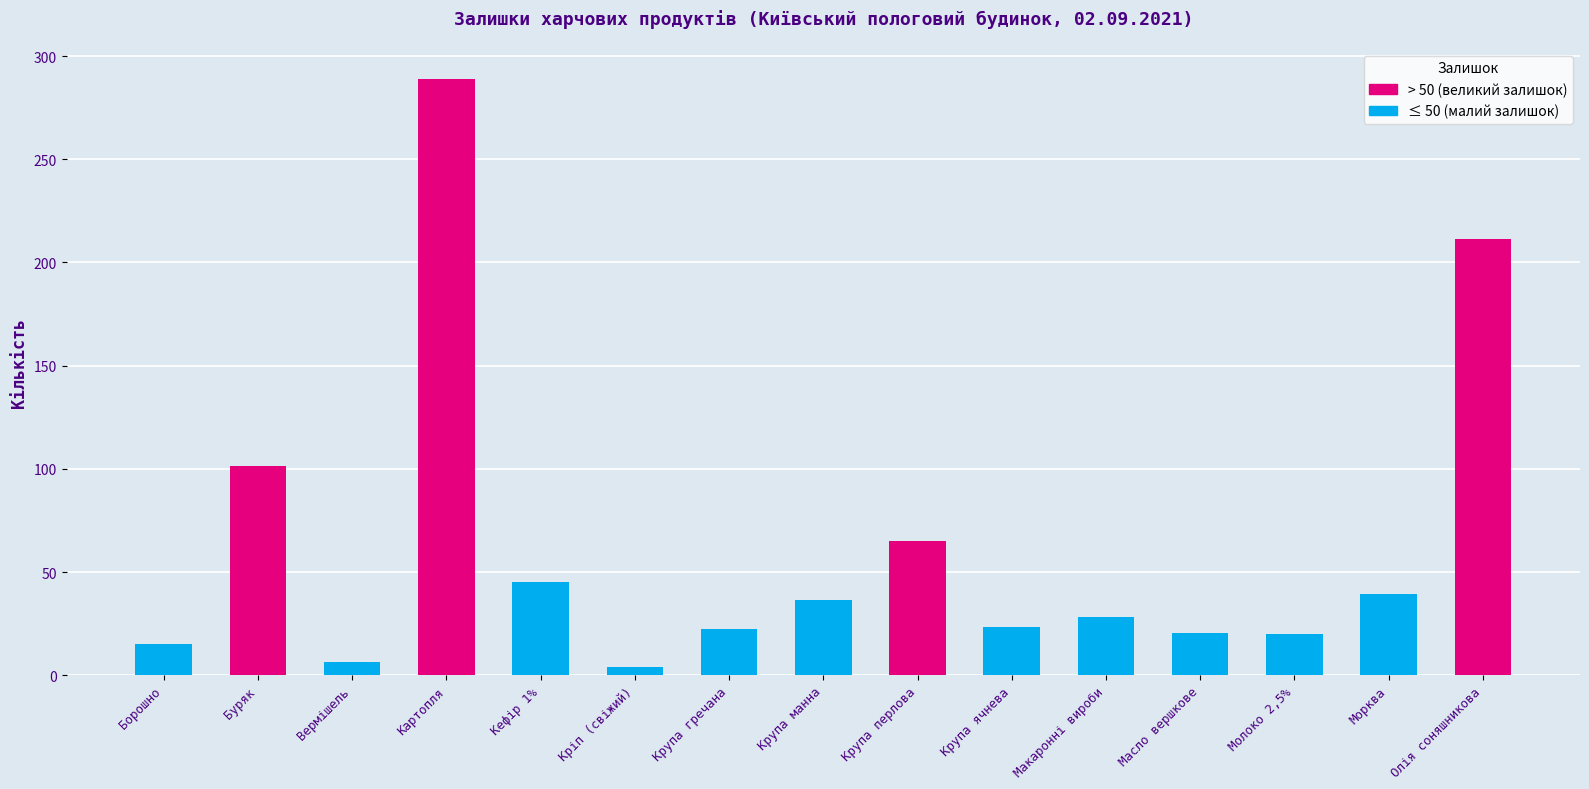

What is the difference between the values at Картопля and Морква?

249.9